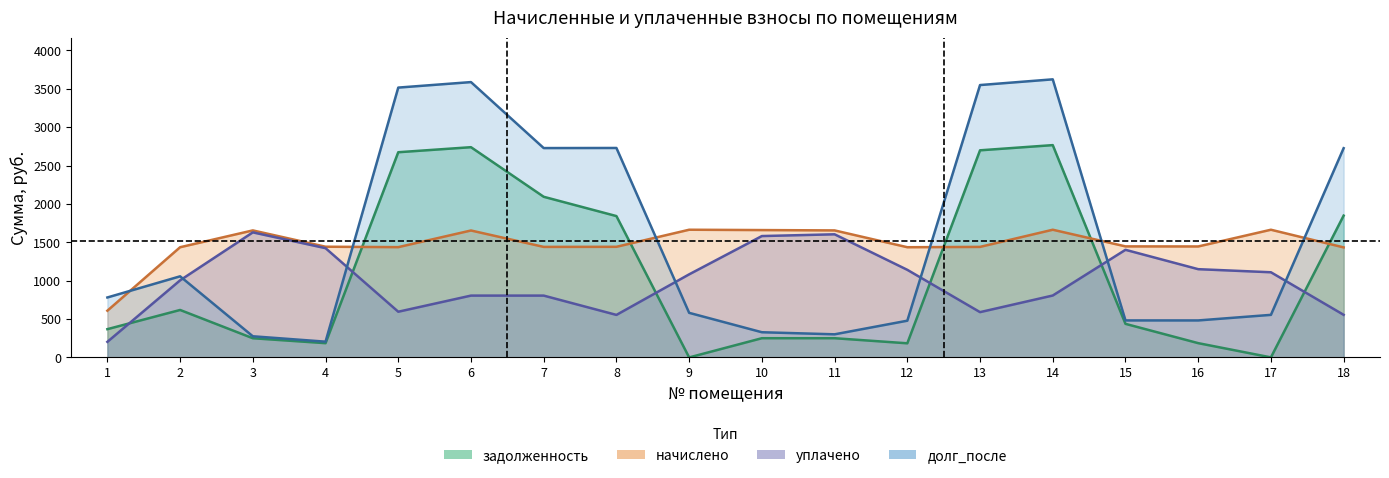

What are all the series names shown in the legend?

задолженность, начислено, уплачено, долг_после